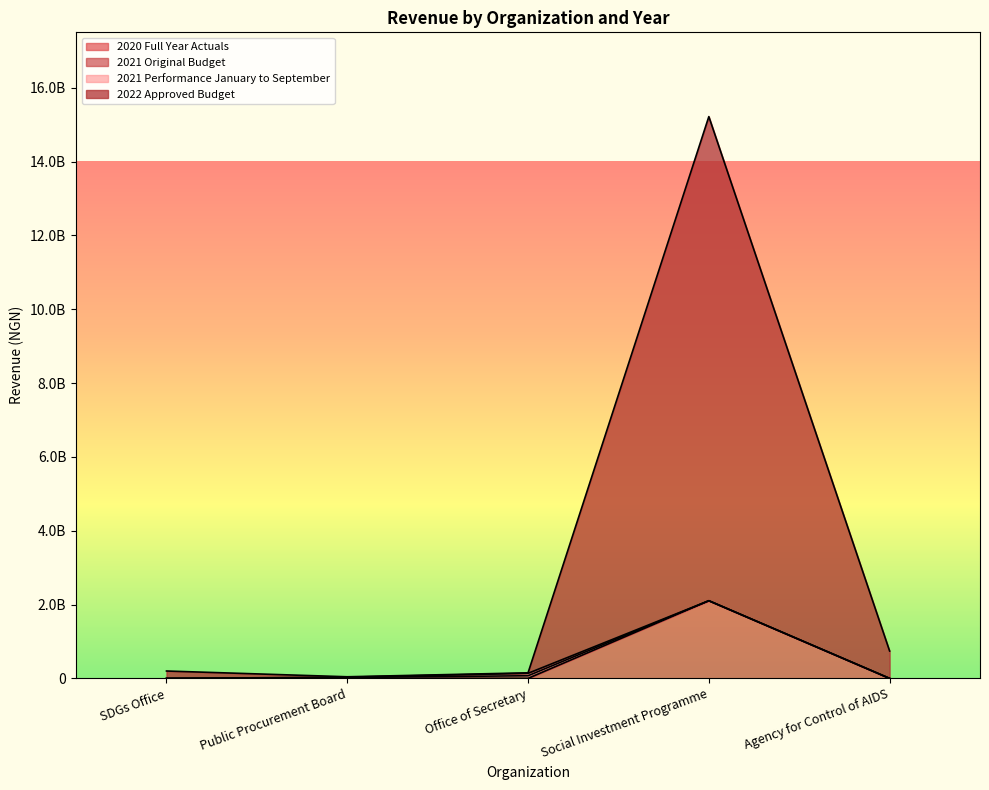

What is the difference between the highest and lowest values at Agency for Control of AIDS?

741465000.0